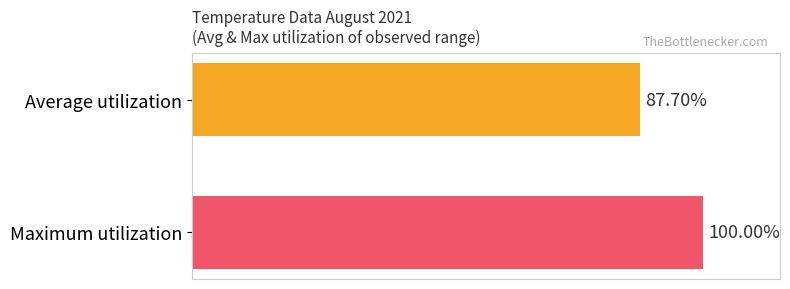

Rank the categories by value from highest to lowest.

Maximum utilization, Average utilization